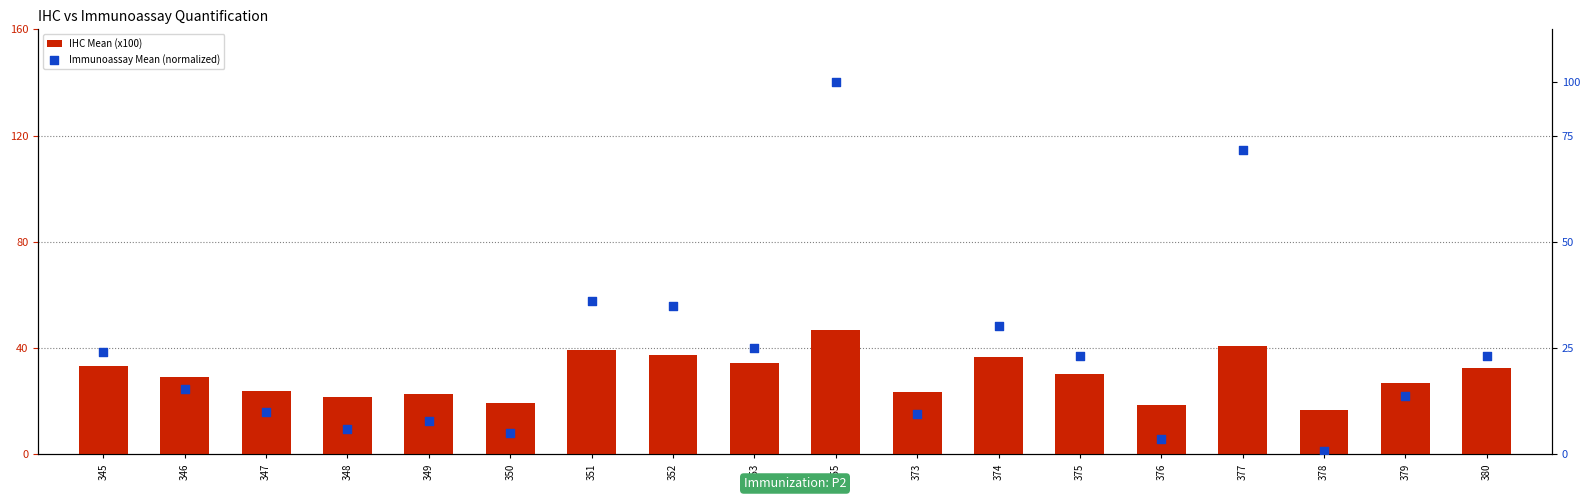

Which series has the largest total across all categories?

Immunoassay Mean (normalized)